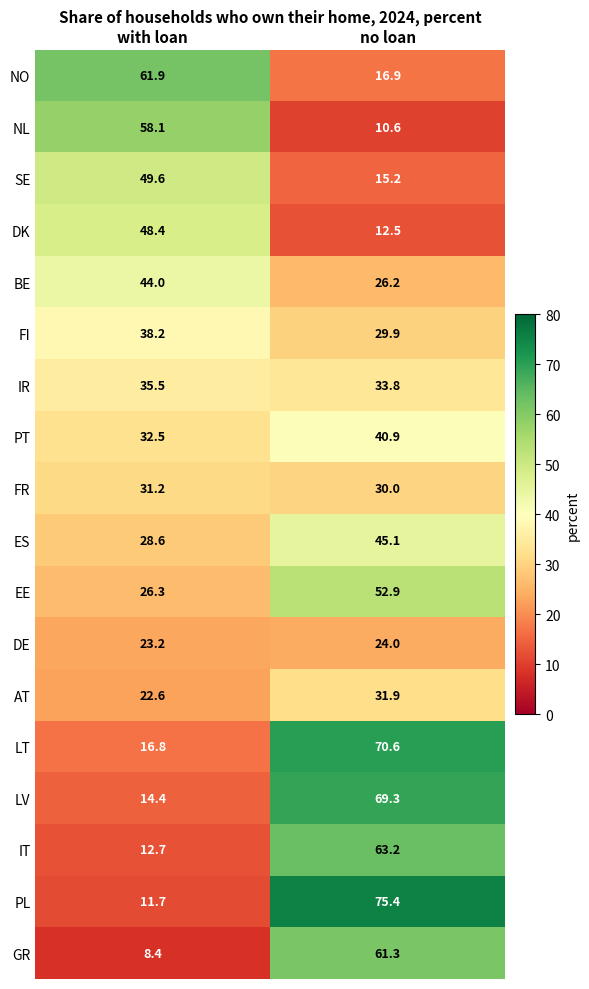

What is the average value of the LV series?

41.9